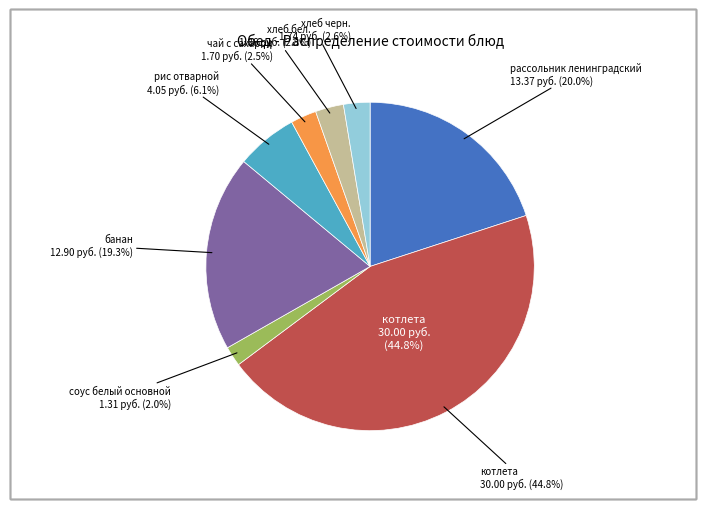

Count the number of slices in the pie.

8